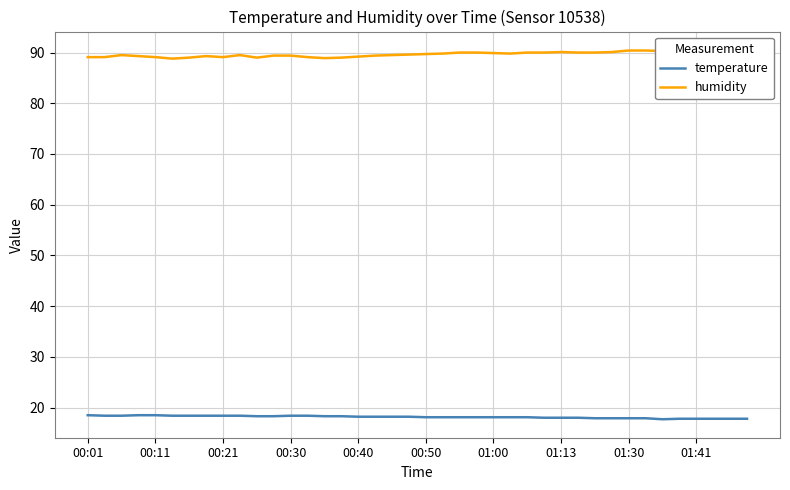

List the series in order of their peak value, lowest first.

temperature, humidity